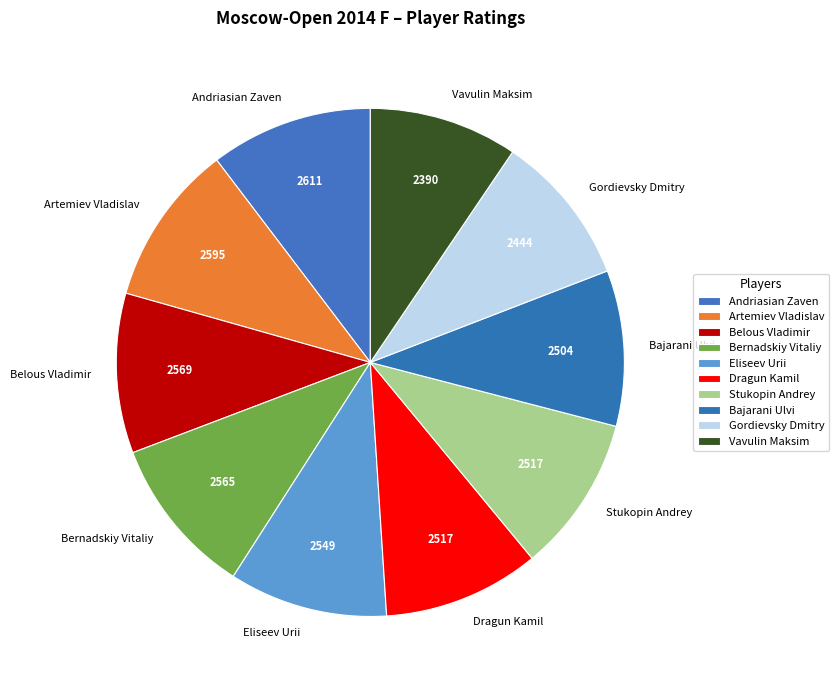

What is the ratio of the value at Andriasian Zaven to the value at Eliseev Urii?

1.0